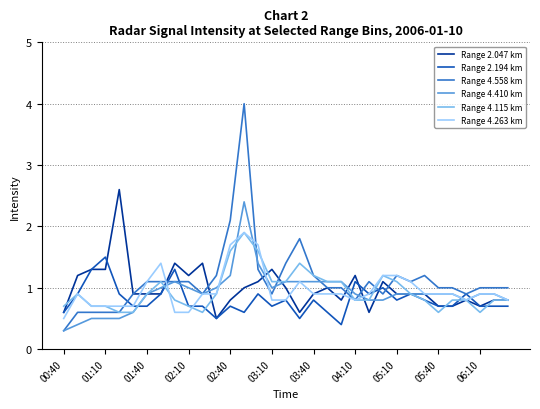

Reading left to right, transcribe all the data shown in this chart.

Range 2.047 km: 0.6	1.2	1.3	1.3	2.6	0.9	0.9	0.9	1.4	1.2	1.4	0.5	0.8	1.0	1.1	1.3	1.0	0.6	0.9	1.0	0.8	1.2	0.6	1.1	0.9	0.9	0.9	0.7	0.7	0.8	0.7	0.8	0.8
Range 2.194 km: 0.6	0.9	1.3	1.5	0.9	0.7	0.7	0.9	1.3	0.7	0.7	0.5	0.7	0.6	0.9	0.7	0.8	0.5	0.8	0.6	0.4	1.1	0.9	1.0	0.8	0.9	0.8	0.7	0.7	0.9	0.7	0.7	0.7
Range 4.558 km: 0.3	0.6	0.6	0.6	0.6	0.9	1.1	1.1	1.1	1.1	0.9	1.2	2.1	4.0	1.3	0.9	1.4	1.8	1.2	1.0	1.0	0.8	1.1	0.9	1.2	1.1	1.2	1.0	1.0	0.9	1.0	1.0	1.0
Range 4.410 km: 0.3	0.4	0.5	0.5	0.5	0.6	0.9	1.0	1.1	1.0	0.9	1.0	1.2	2.4	1.4	1.0	1.1	1.1	1.1	1.1	1.1	0.9	0.8	0.8	0.9	0.9	0.9	0.9	0.9	0.8	0.9	0.9	0.8
Range 4.115 km: 0.7	0.9	0.7	0.7	0.6	0.6	0.9	1.1	0.8	0.7	0.6	0.9	1.6	1.9	1.6	1.1	1.1	1.4	1.2	1.1	1.1	0.8	0.8	1.2	1.1	0.9	0.8	0.6	0.8	0.8	0.6	0.8	0.8
Range 4.263 km: 0.5	0.9	0.7	0.7	0.7	0.7	1.1	1.4	0.6	0.6	0.9	0.9	1.7	1.9	1.7	0.8	0.8	1.1	0.9	0.9	0.9	0.8	0.9	1.2	1.2	1.1	0.9	0.9	0.9	0.8	0.9	0.9	0.8